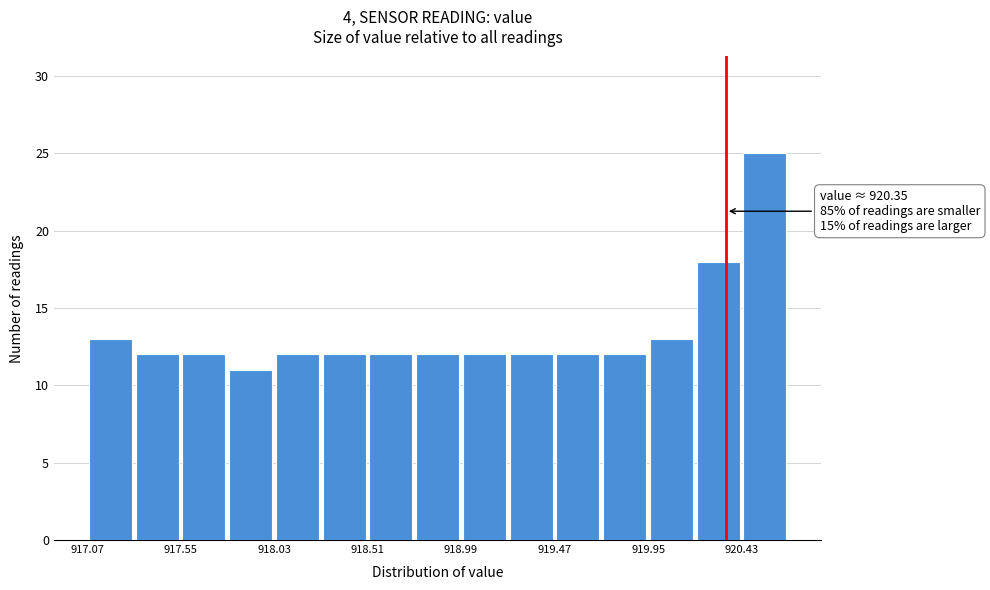

Which range on the x-axis has the tallest bar?

920.43 to 920.67